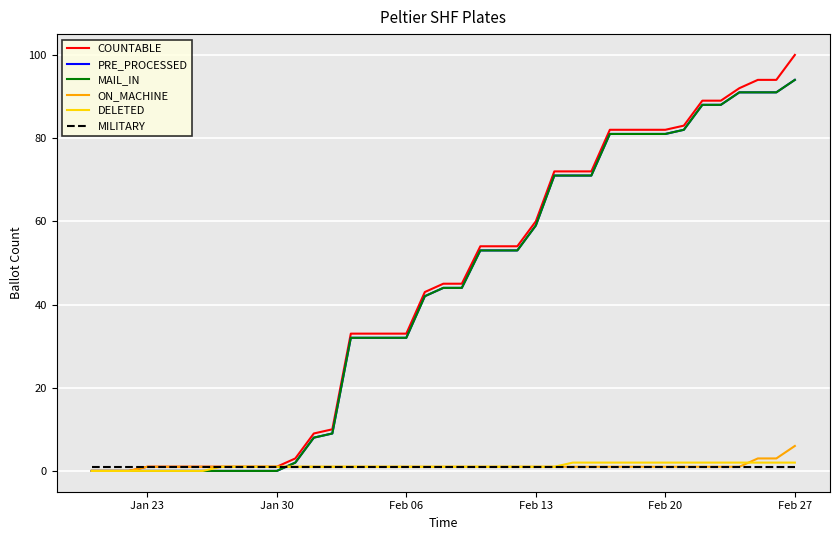

True or false: COUNTABLE and MAIL_IN intersect in this chart.

False